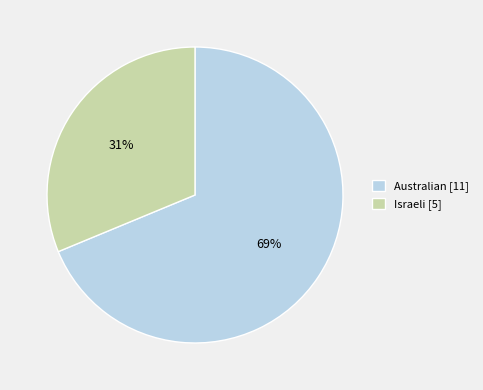

Count the number of slices in the pie.

2